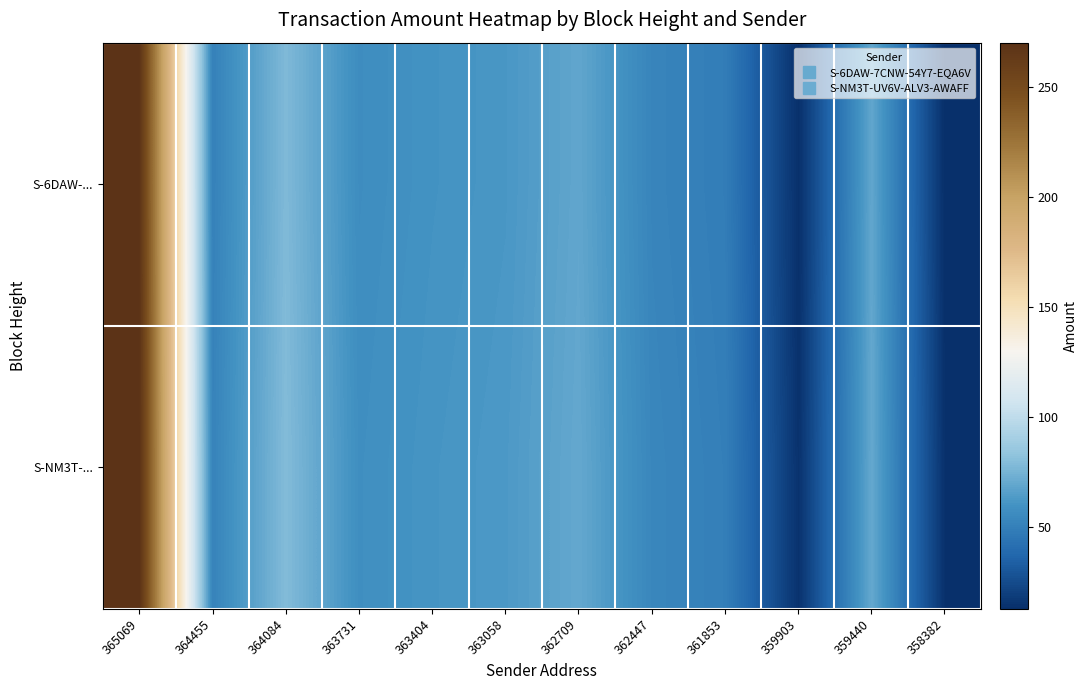

What is the difference between the highest and lowest values at 359440?

1.0